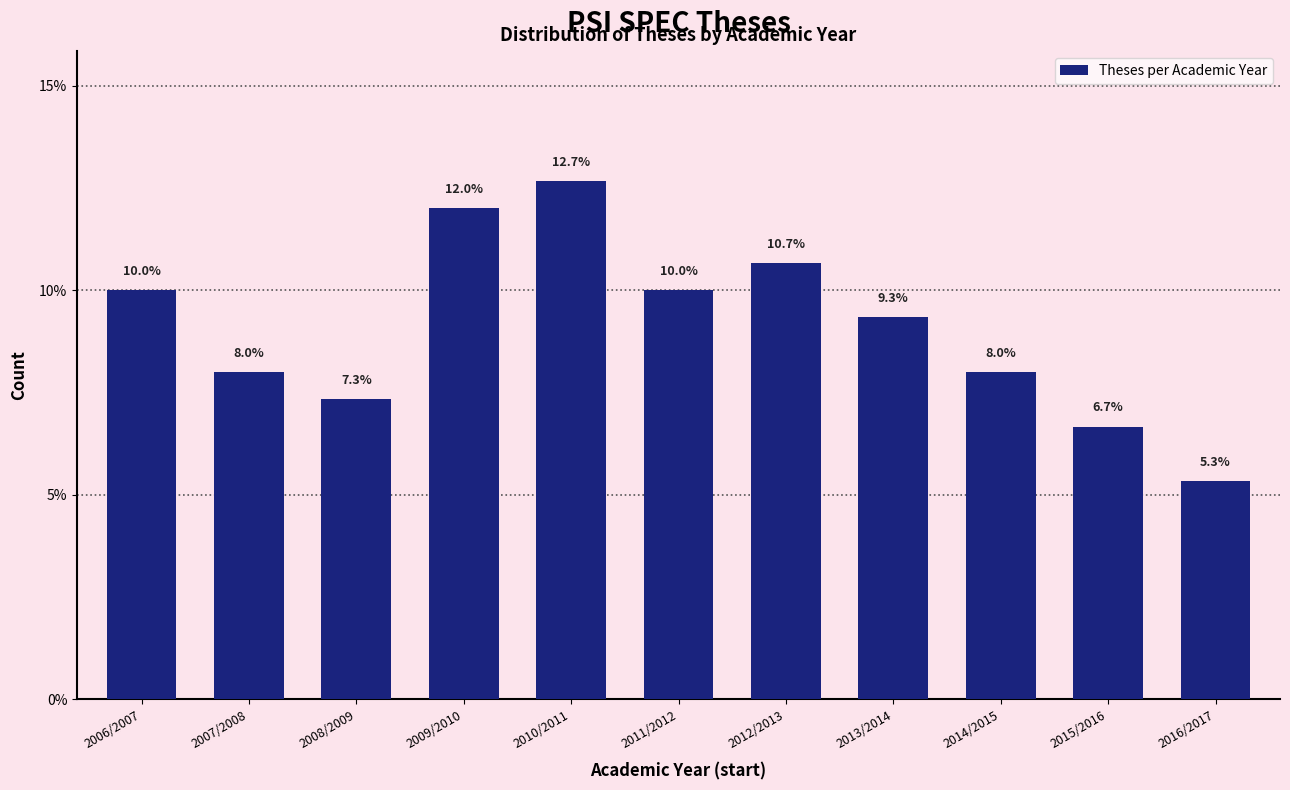

Reading right to left, transcribe all the data shown in this chart.

5.3	6.7	8.0	9.3	10.7	10.0	12.7	12.0	7.3	8.0	10.0